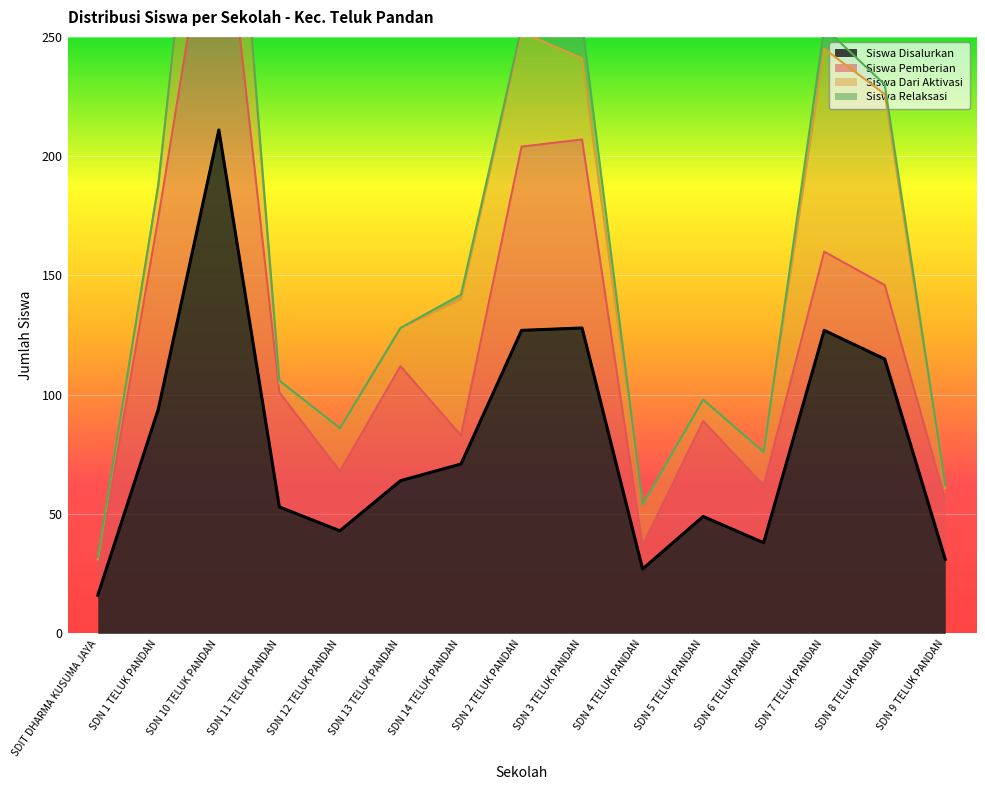

Which category has the highest value in the Siswa Disalurkan series?

SDN 10 TELUK PANDAN